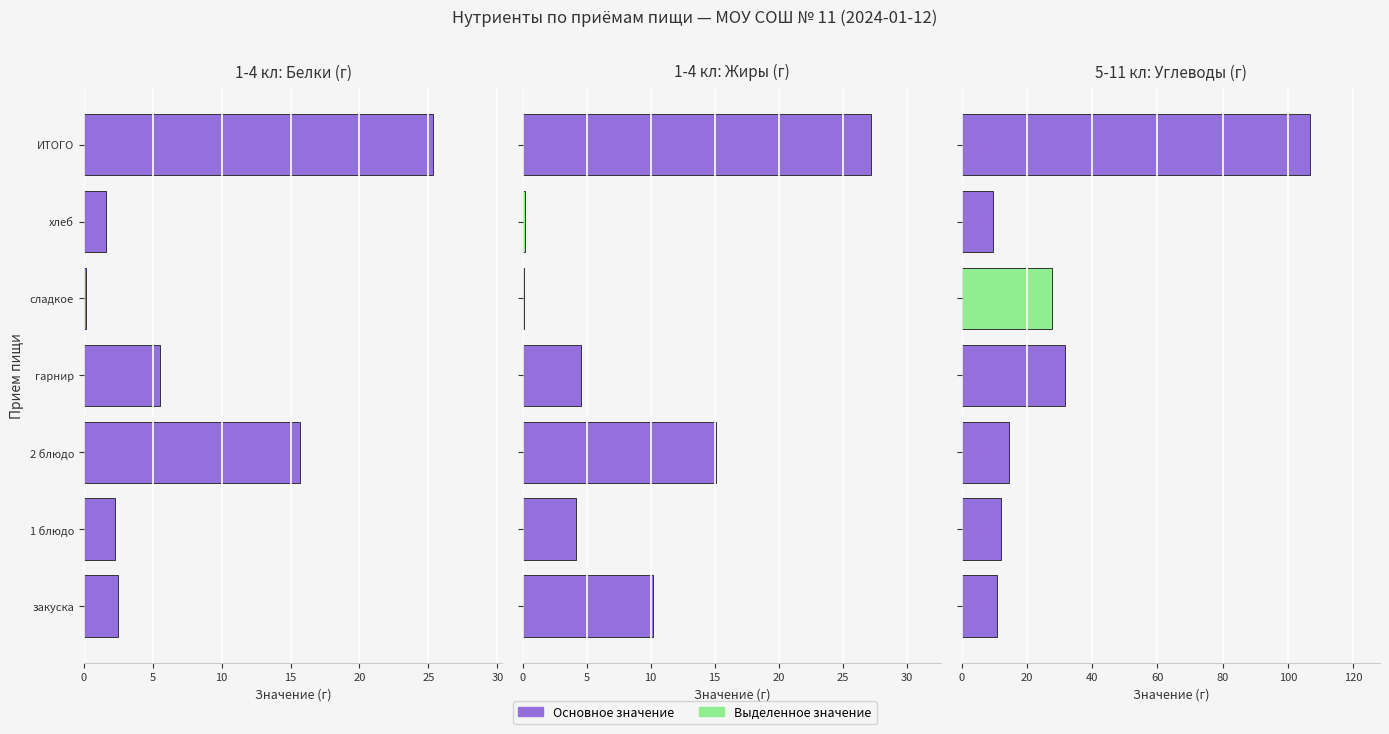

The 5-11 кл: Углеводы (г) series shows 13.7 at гарнир. True or false?

False